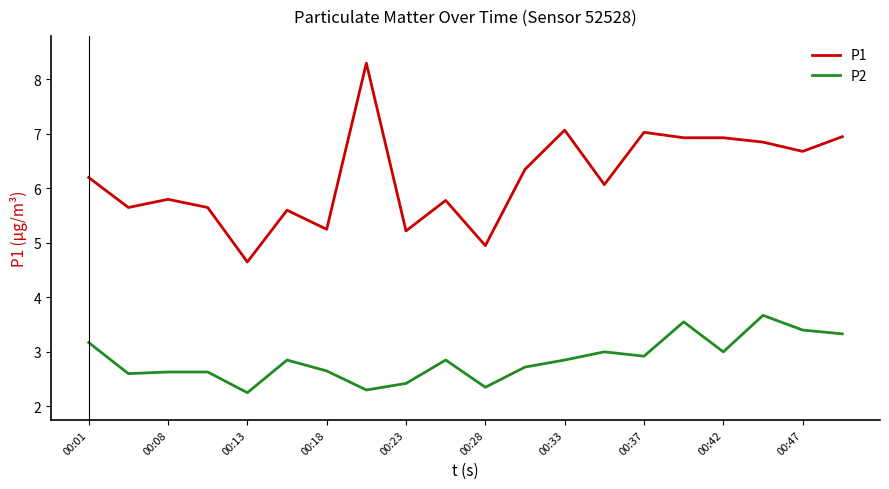

What is the greatest value displayed?

8.3